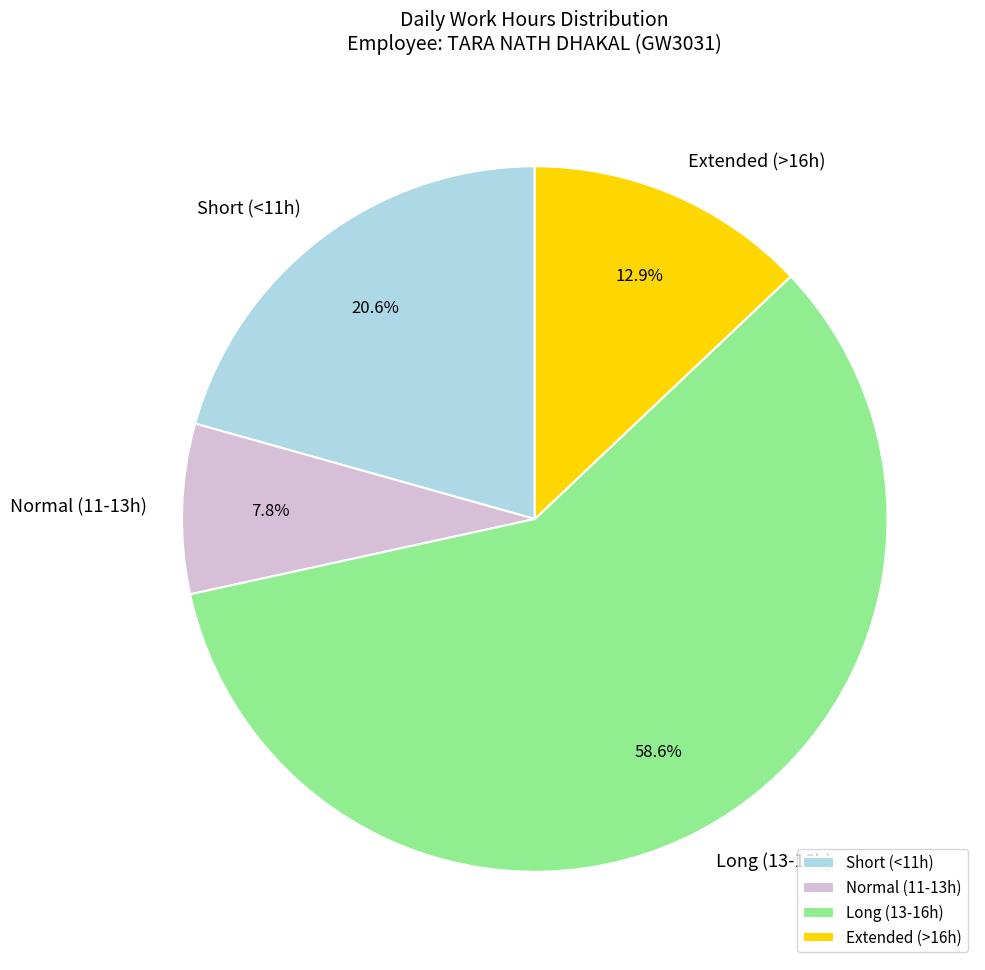

Does any single category account for the majority?

Yes